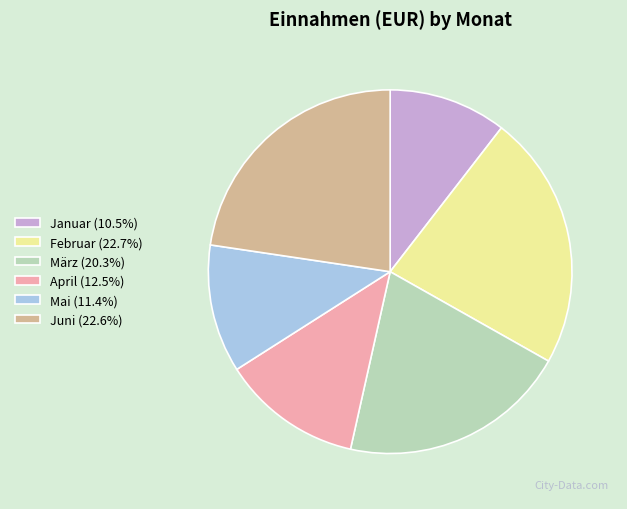

Is there a majority slice in this chart?

No